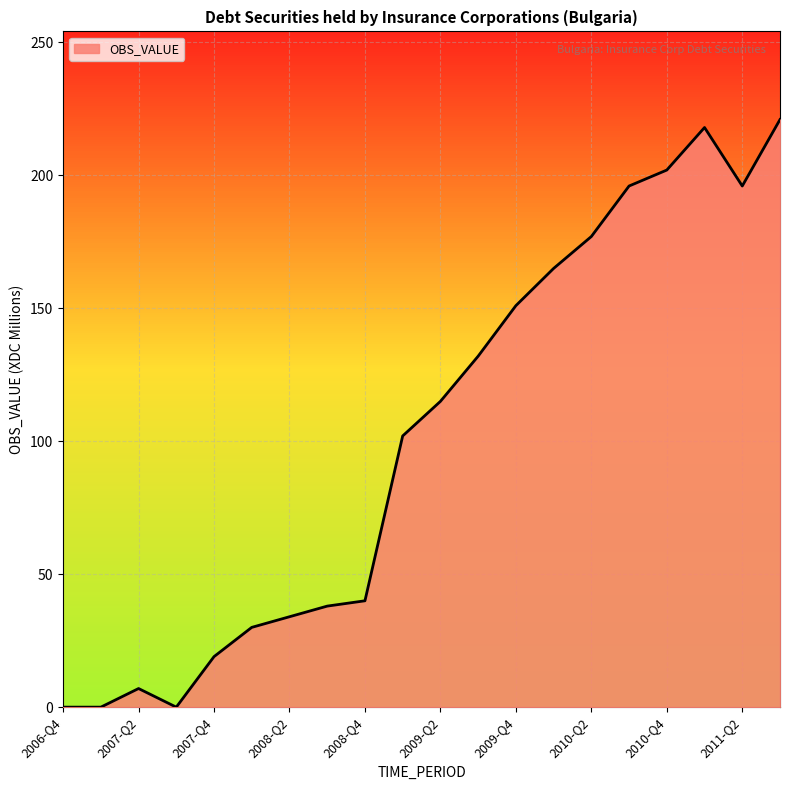

How many lines are shown in the chart?

1